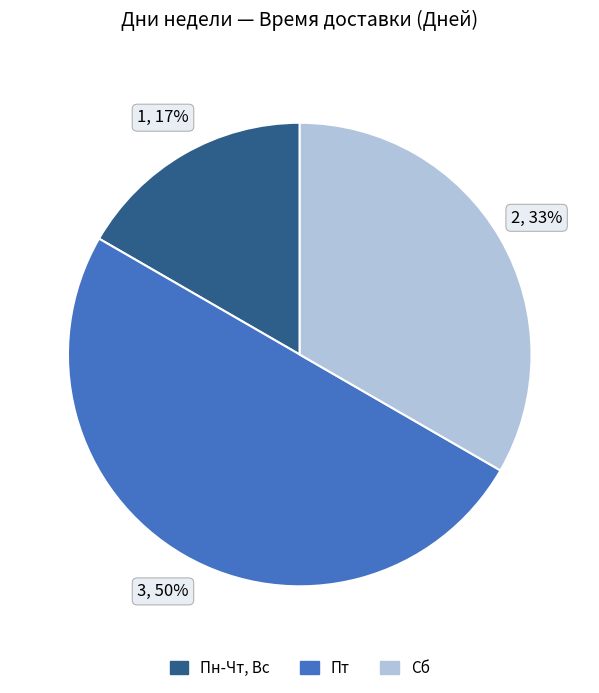

Between Пт and Пн-Чт, Вс, which is larger?

Пт